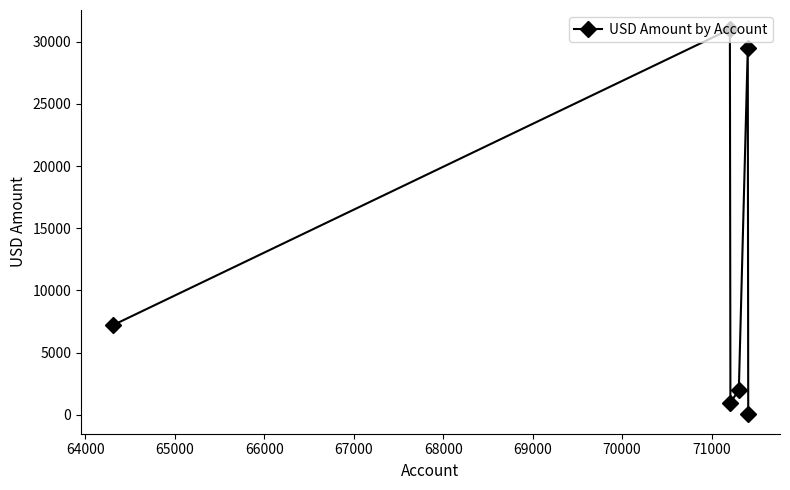

True or false: the data has more than 2 interior local peaks.

False